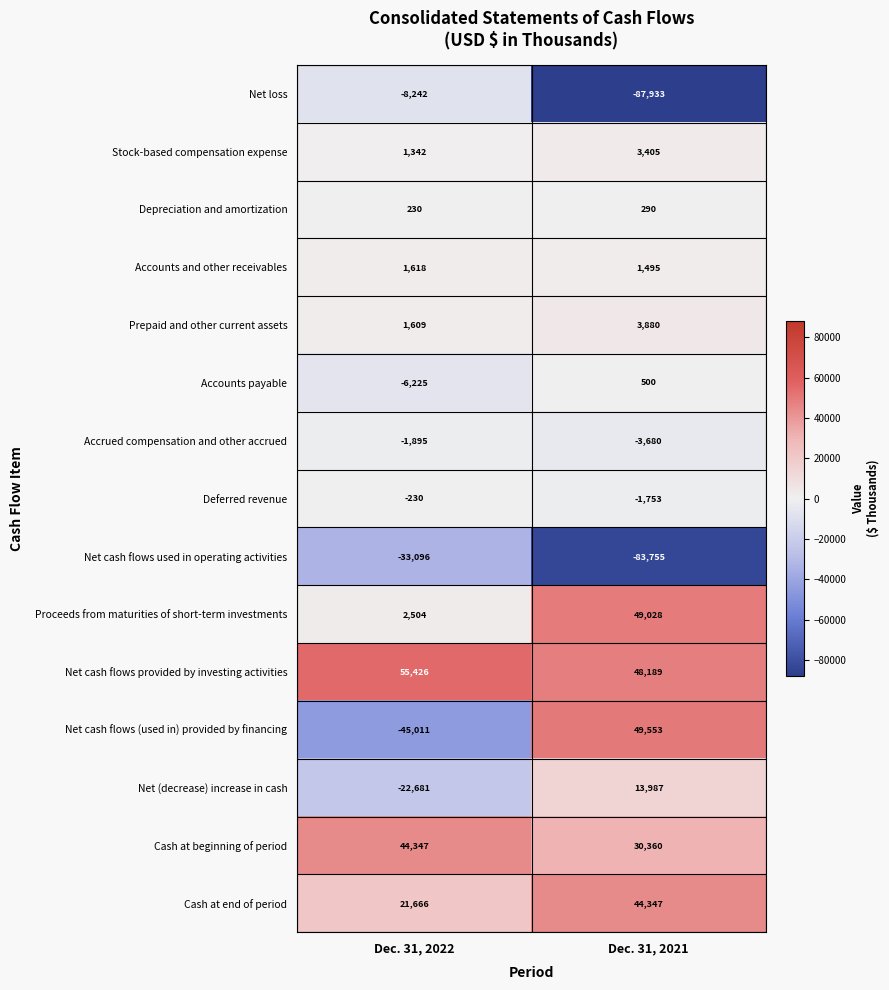

What is the total value across all series at Dec. 31, 2022?

11362